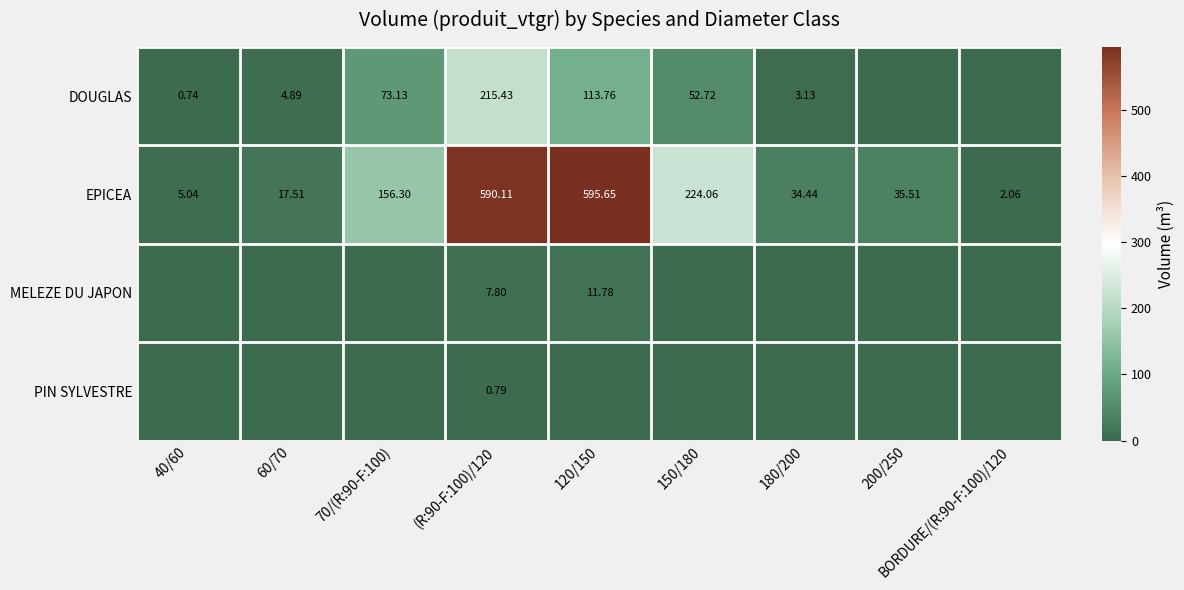

What is the sum of the EPICEA values at 200/250 and 60/70?

53.0